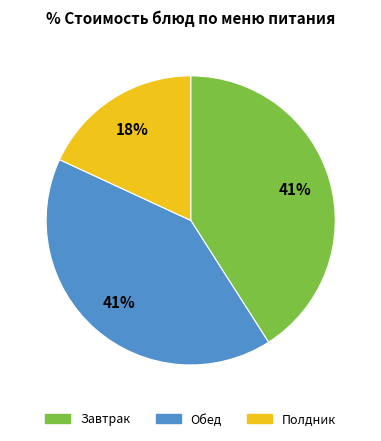

To the nearest percent, what is the average slice percentage?

33%